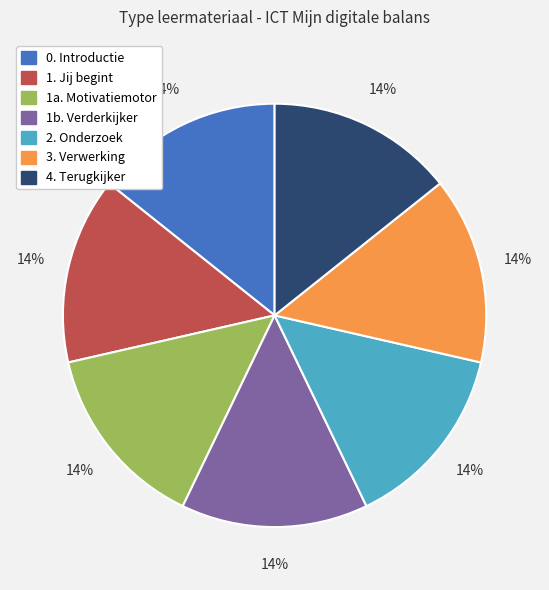

True or false: 1b. Verderkijker accounts for 14% of the total.

True